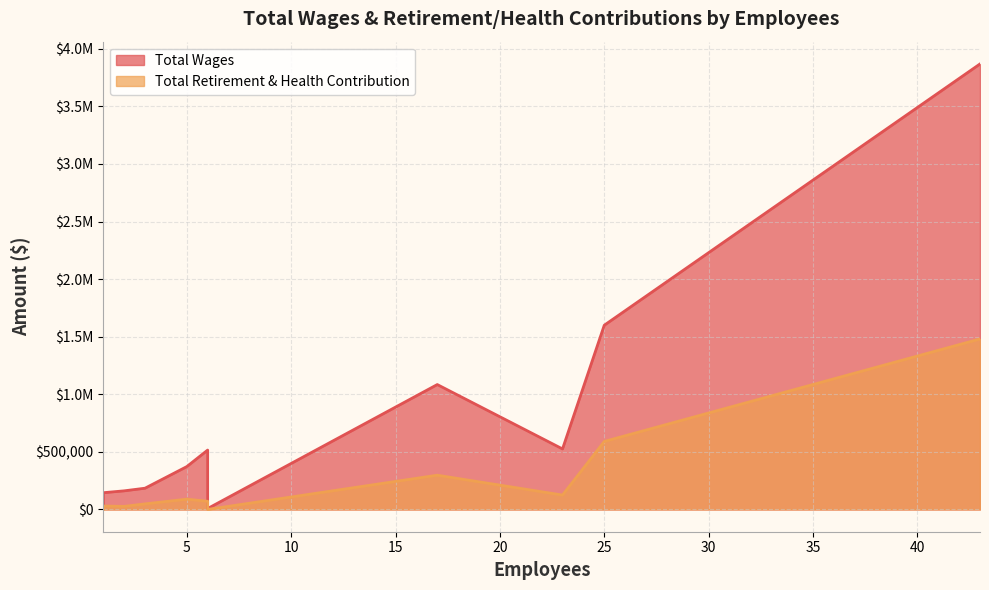

The value of Total Retirement & Health Contribution at 17 is 297344. True or false?

True